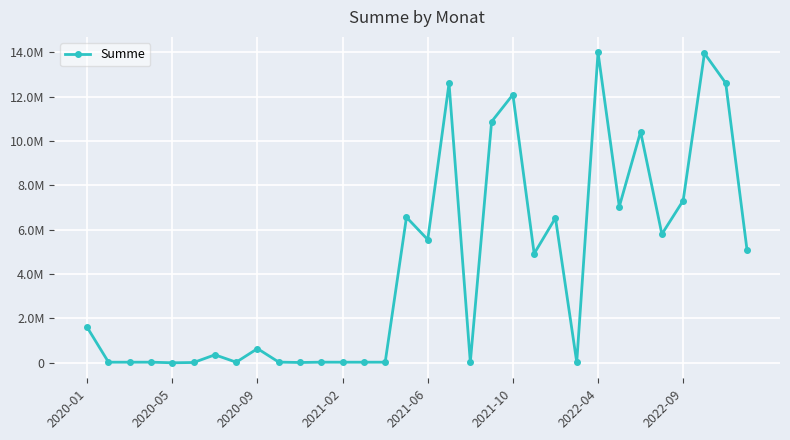

Does the chart have visible grid lines?

Yes